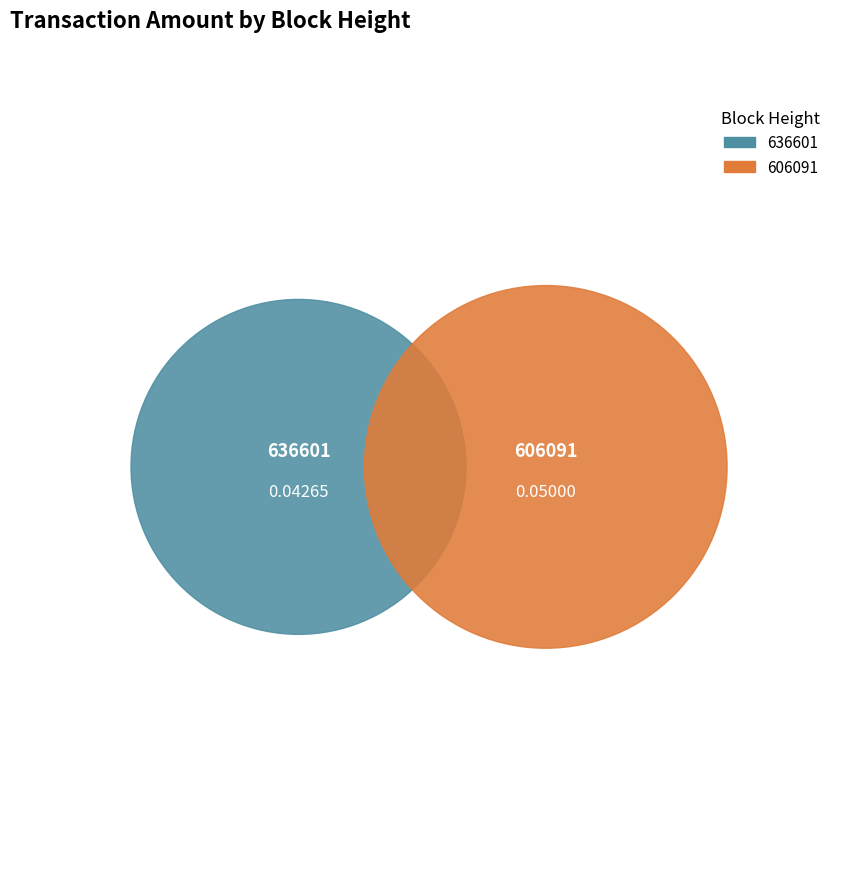

How many slices are in this pie chart?

2